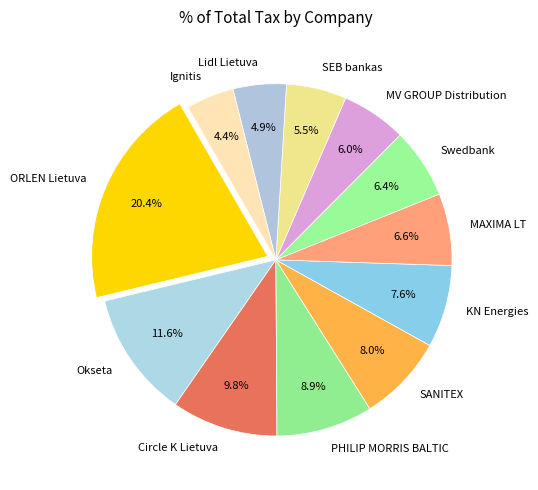

Does Ignitis represent more than half of the total?

No